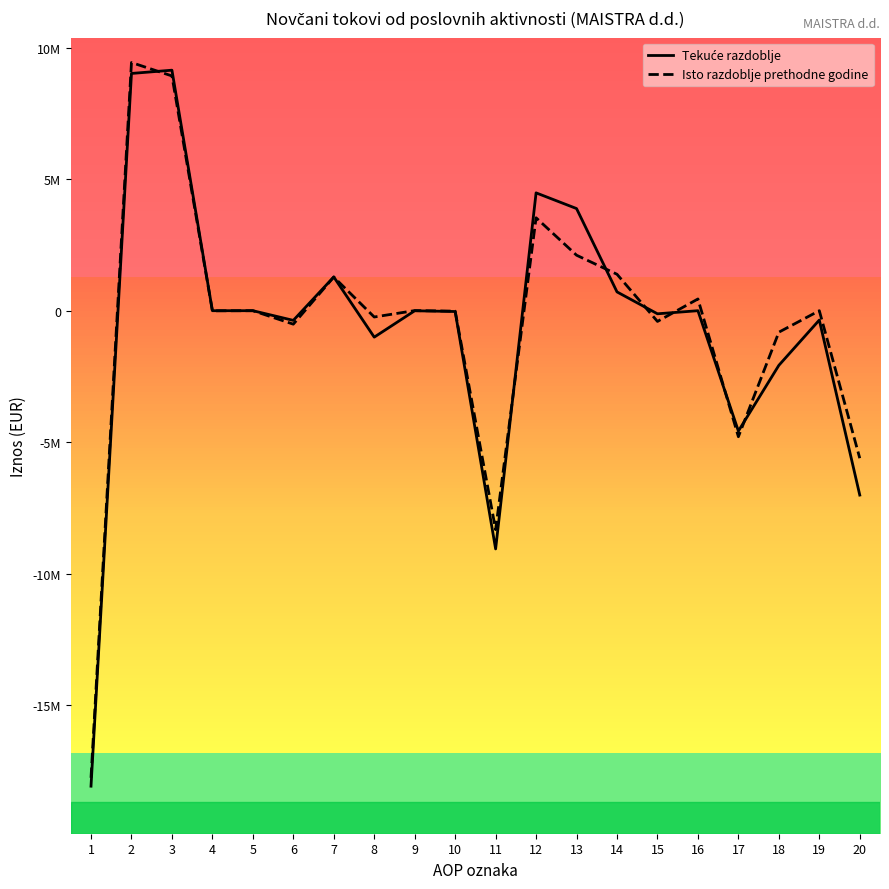

What is the smallest value displayed?

-18083766